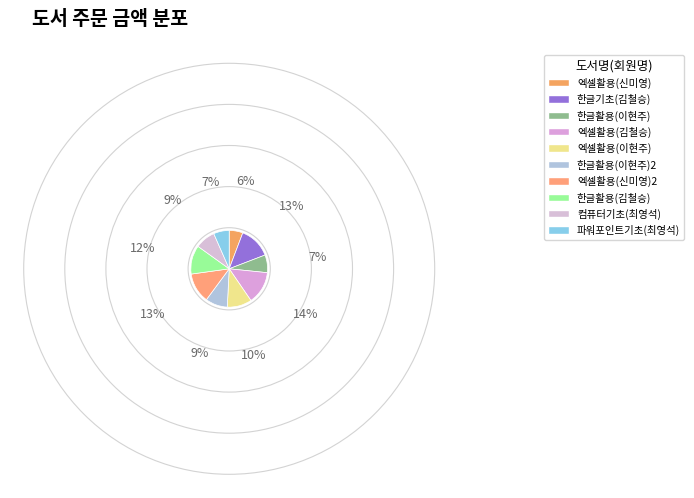

What is the change in value from 한글활용(김철승) to 파워포인트기초(최영석)?

-101000